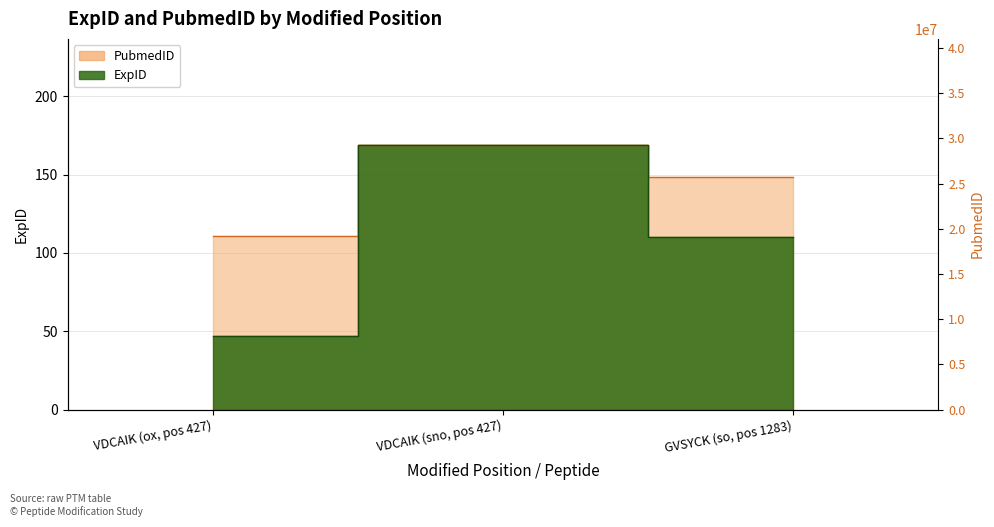

What is the value of the ExpID point at the 1st from the left?

47.0